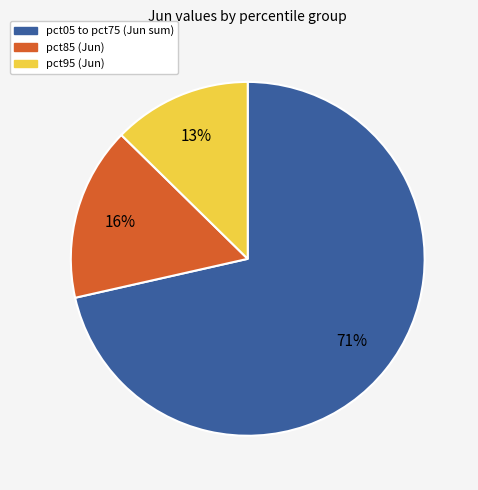

Is there a majority slice in this chart?

Yes